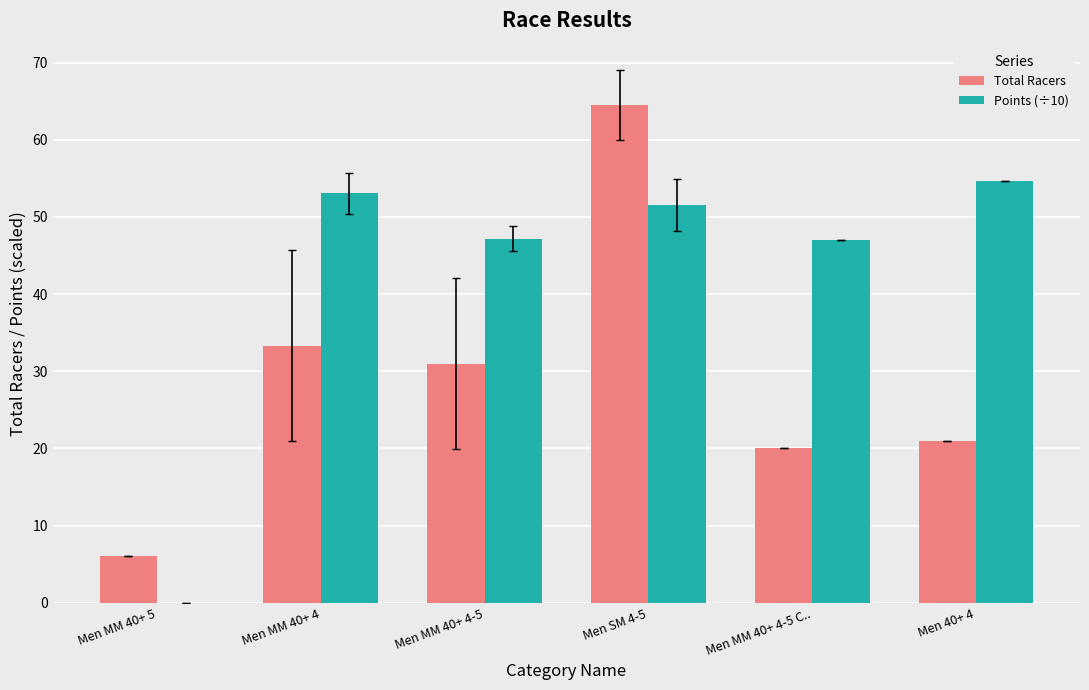

What is the sum of the Points (÷10) values at Men SM 4-5 and Men 40+ 4?

106.2